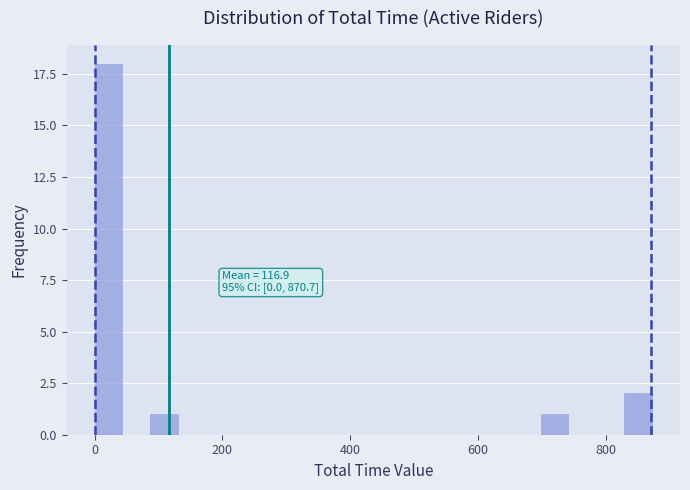

Around what value on the x-axis is the tallest bar? Give the approximate position of its centre, as read against the axis.

20